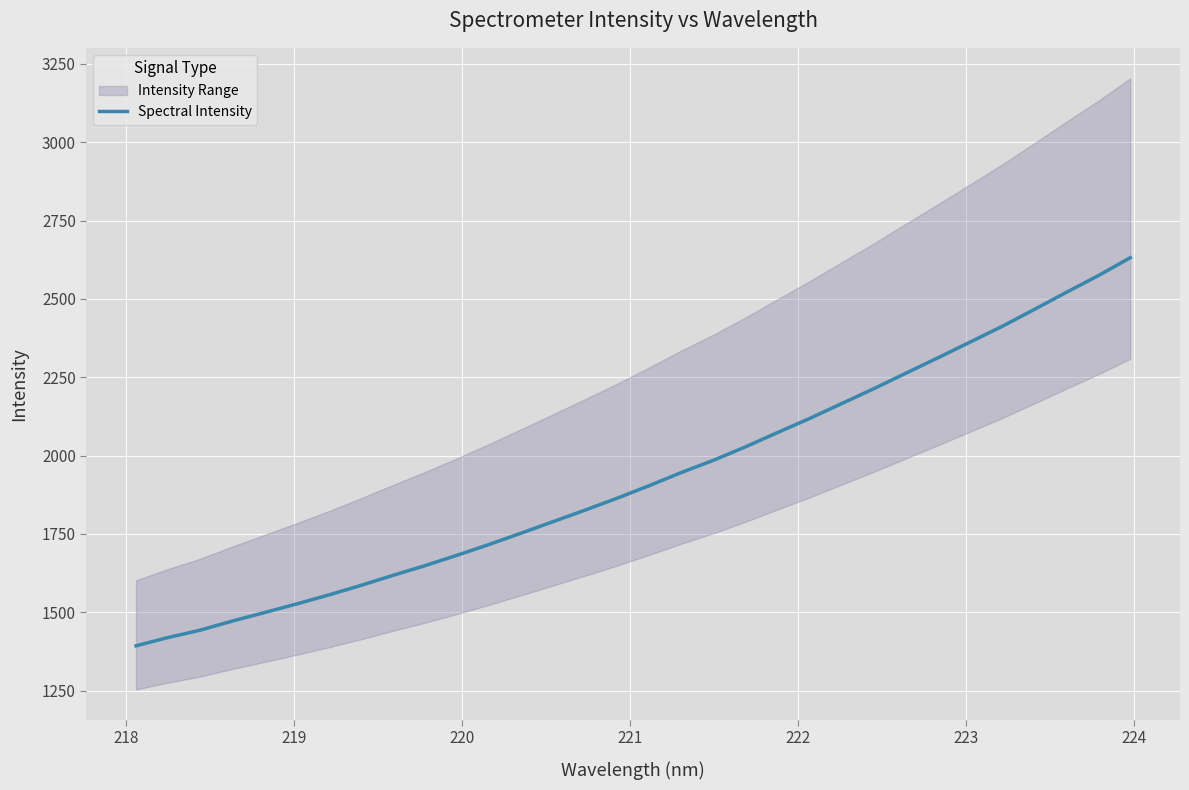

Reading left to right, transcribe all the data shown in this chart.

1392.8	1419.3	1442.8	1471.8	1498.9	1526.3	1555.0	1585.5	1617.6	1648.5	1681.8	1716.3	1752.5	1789.3	1826.2	1864.2	1904.3	1946.2	1985.2	2028.0	2073.8	2118.7	2166.2	2213.5	2263.1	2312.2	2362.2	2412.3	2466.1	2520.6	2574.1	2631.4